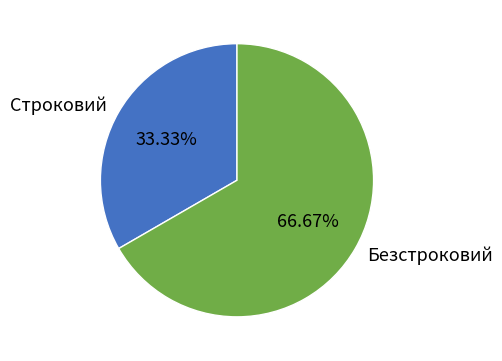

To the nearest percent, what is the average slice percentage?

50%